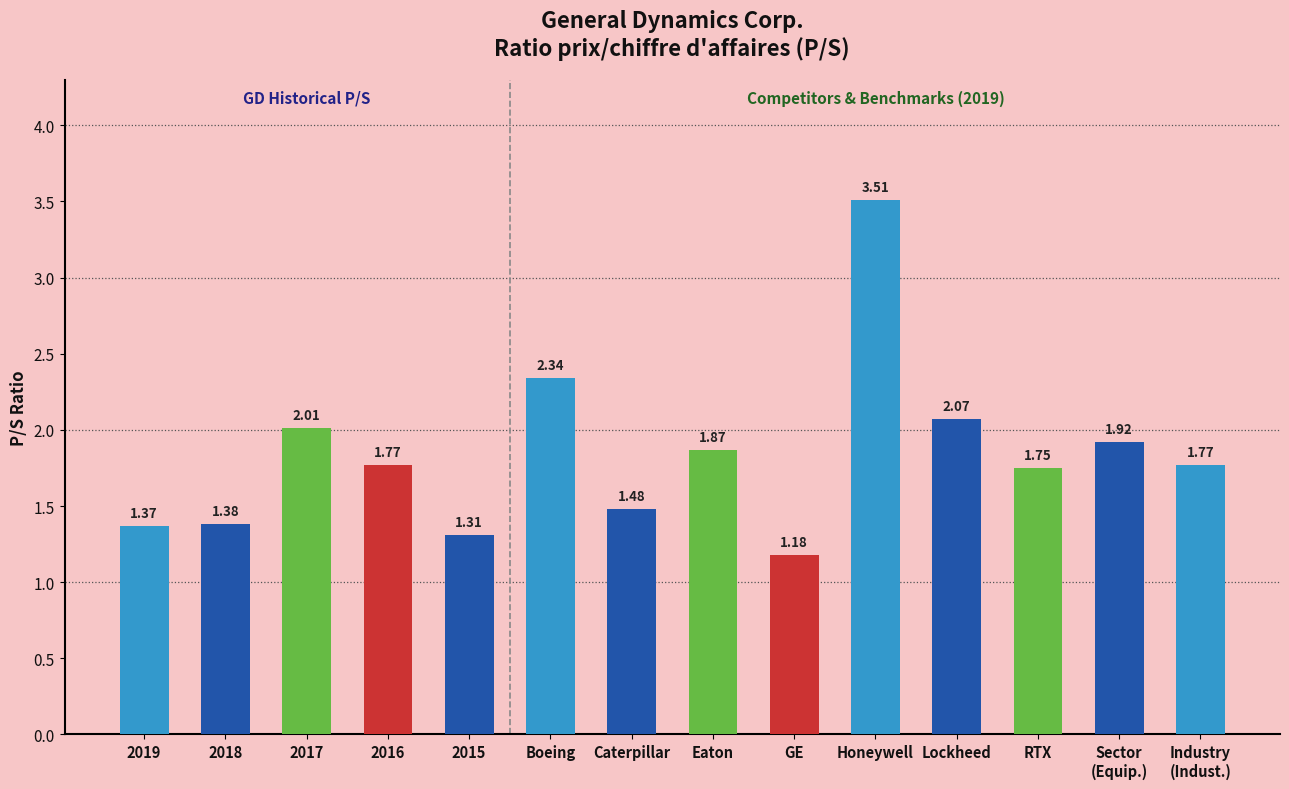

What is the change in value from 2016 to Boeing?

+0.6